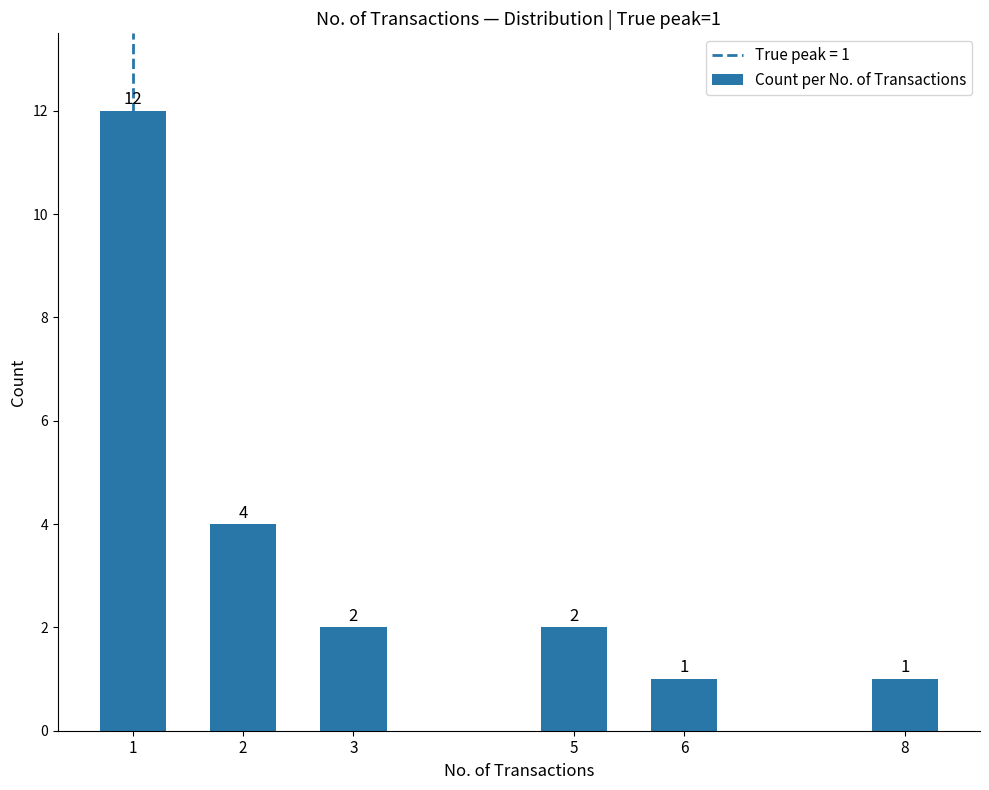

What is the minimum value shown in the chart?

1